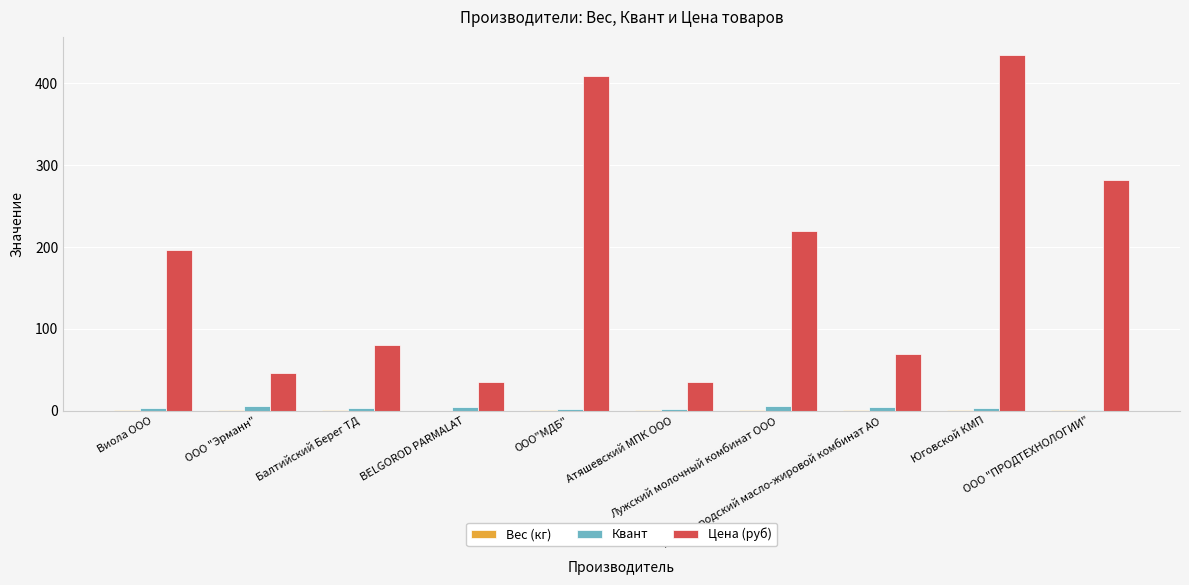

What is the highest value of the Цена (руб) series?

435.0